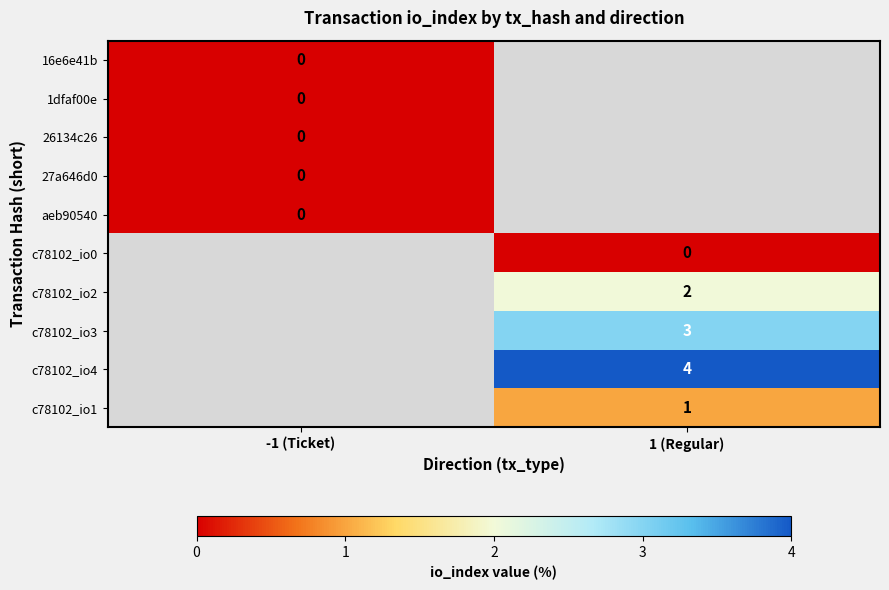

The value of c78102_io2 at 1 (Regular) is 2. True or false?

True